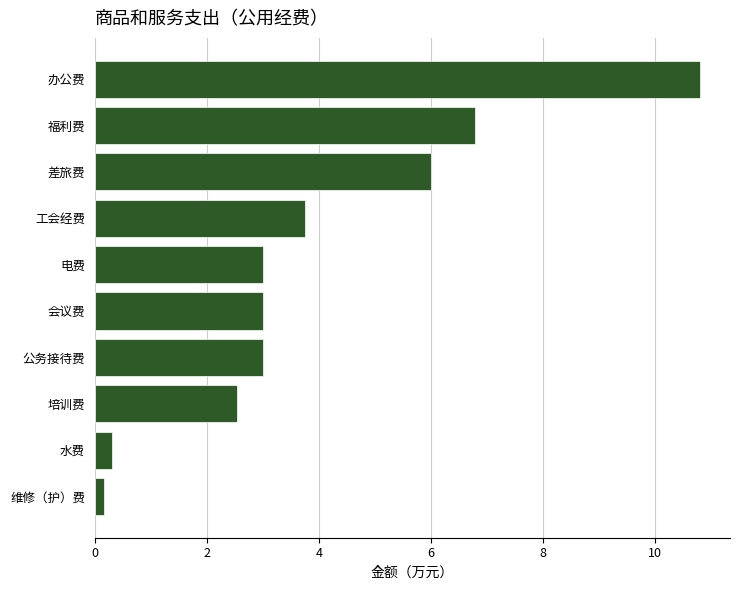

What is the maximum value shown in the chart?

10.8